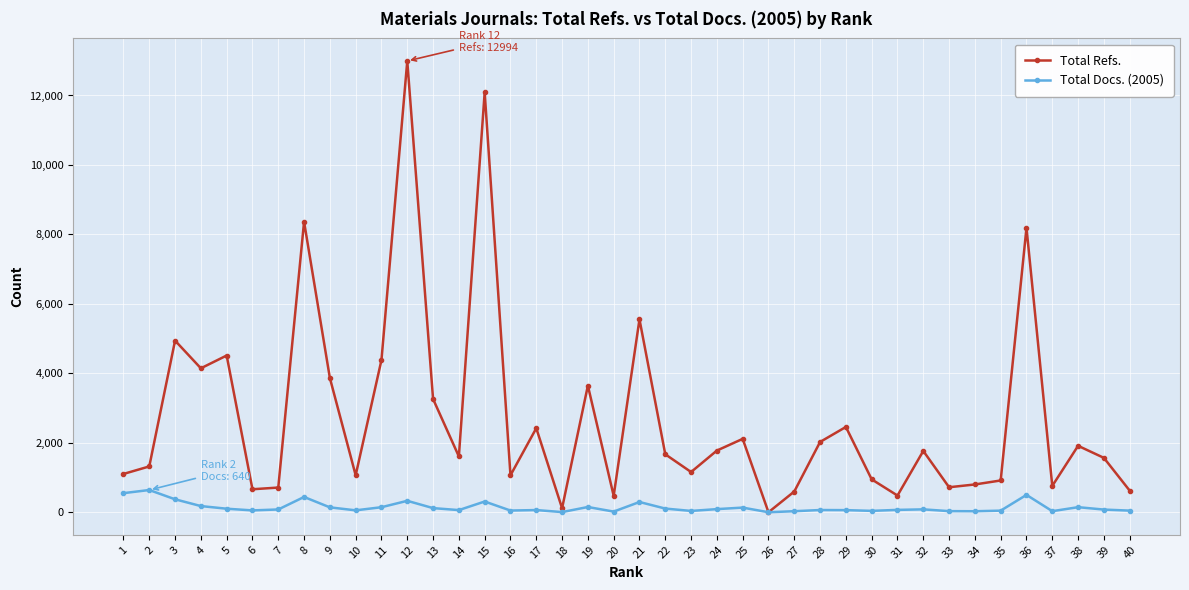

What is the sum of the Total Docs. (2005) values at 29 and 17?

124